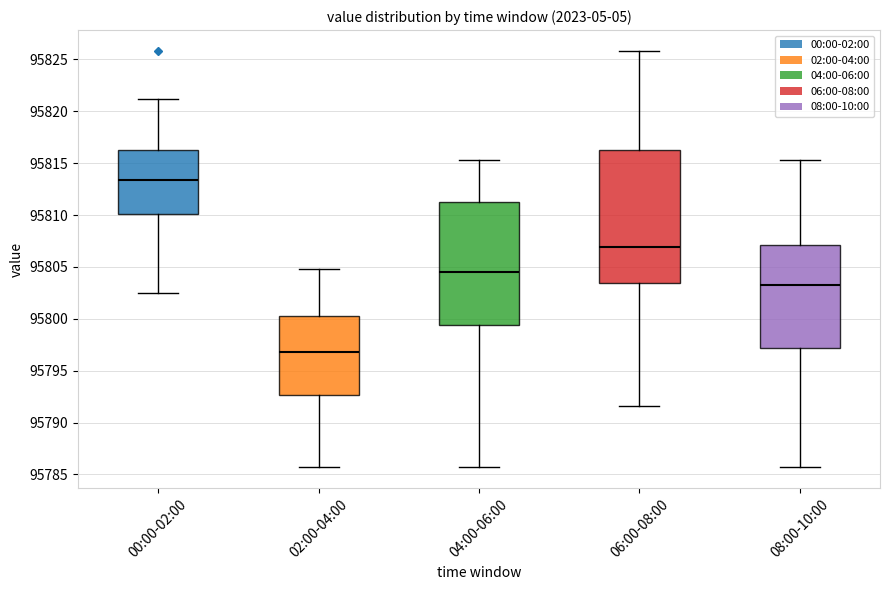

Reading left to right, read every box against the y-axis: the position of its median line, the range the box covers, and the ends of its whiskers. The values are not printed on the chart, so give them approximately, as read against the axis.

00:00-02:00: median 95813.5, box 95810.0 to 95816.5, whiskers 95802.5 to 95821.0
02:00-04:00: median 95797.0, box 95792.5 to 95800.0, whiskers 95785.5 to 95805.0
04:00-06:00: median 95804.5, box 95799.5 to 95811.5, whiskers 95785.5 to 95815.5
06:00-08:00: median 95807.0, box 95803.5 to 95816.5, whiskers 95791.5 to 95826.0
08:00-10:00: median 95803.5, box 95797.0 to 95807.0, whiskers 95785.5 to 95815.5